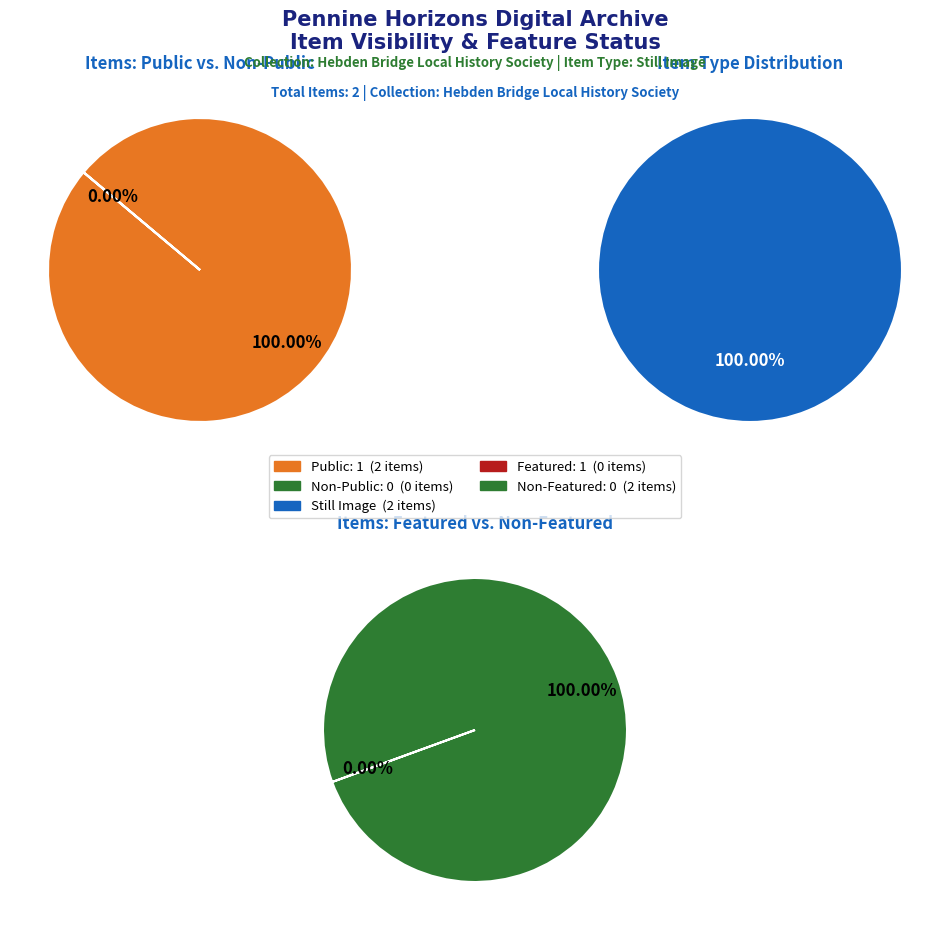

True or false: Item 6853 accounts for 41% of the total.

False